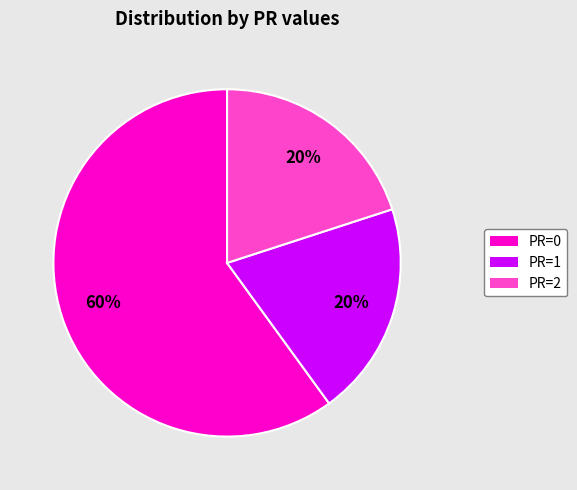

To the nearest percent, what is the difference between the largest and smallest slice percentages?

40%